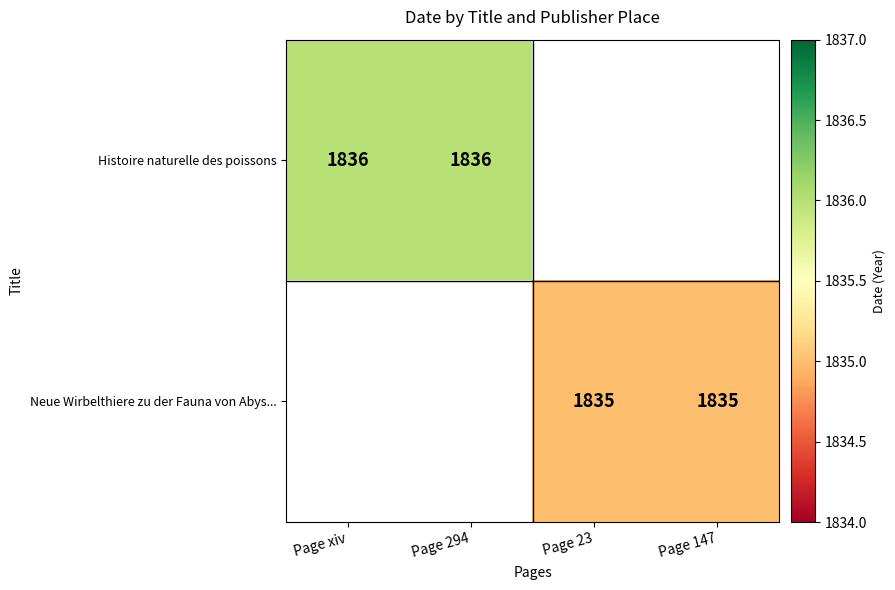

The value of Neue Wirbelthiere zu der Fauna von Abys... at Page 147 is 1835. True or false?

True